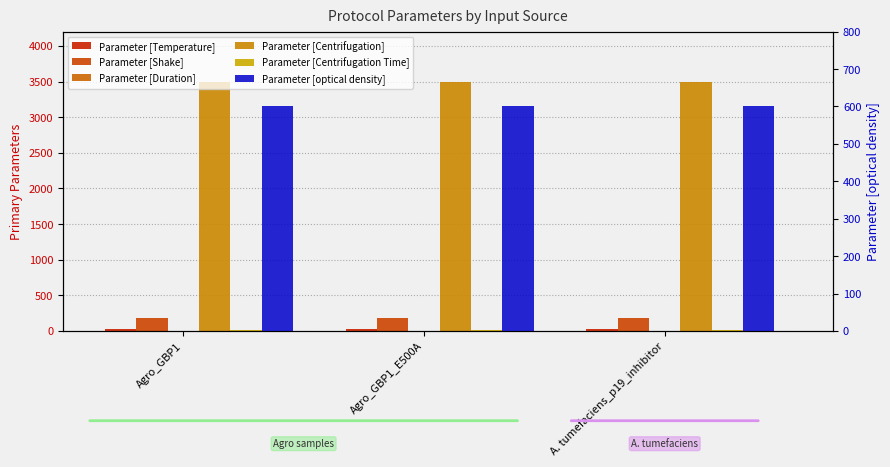

What is the label of the 1st bar from the left?

Agro_GBP1